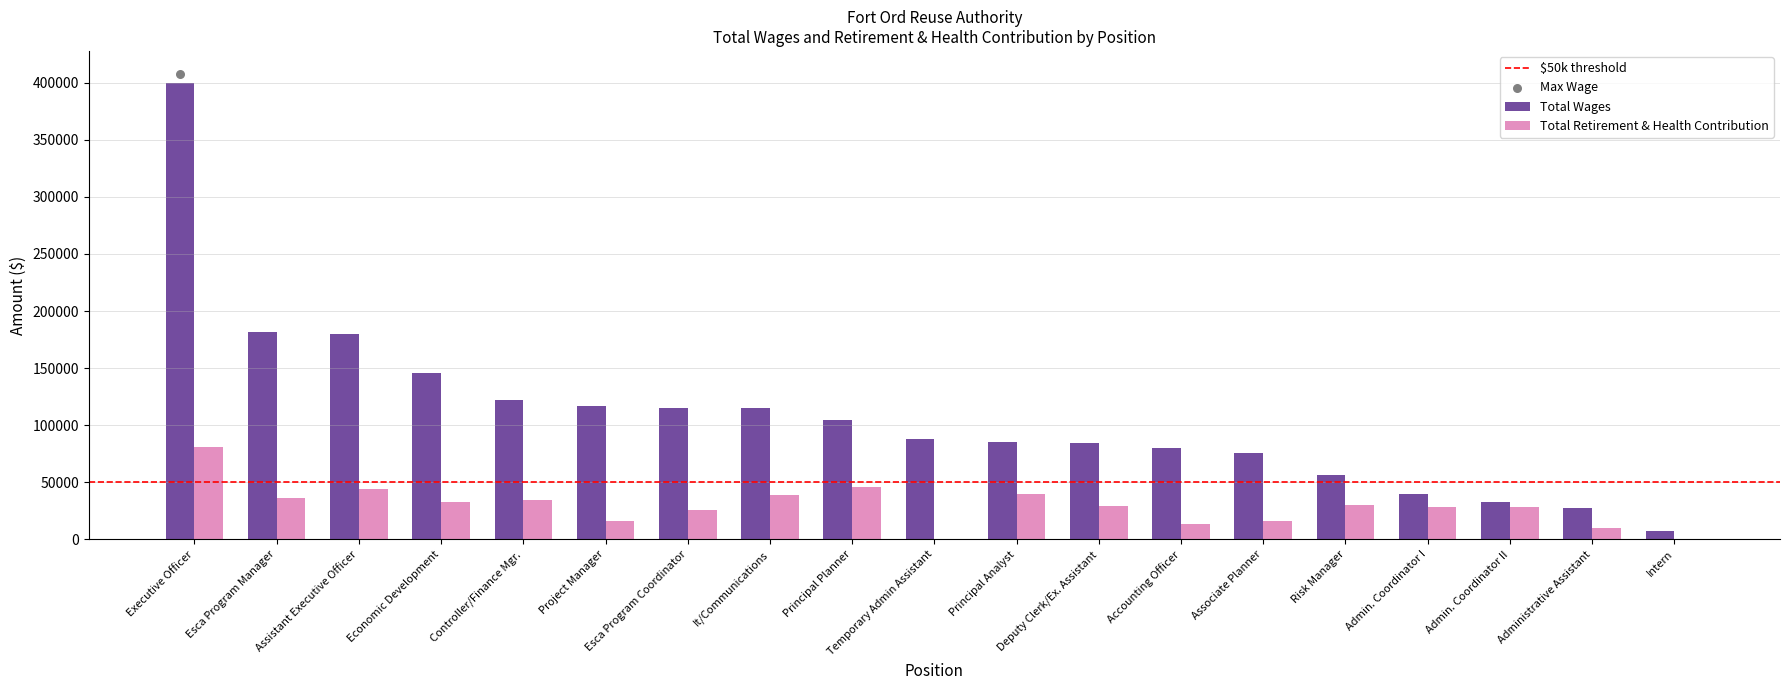

Which series contains the lowest Y value?

Total Retirement & Health Contribution